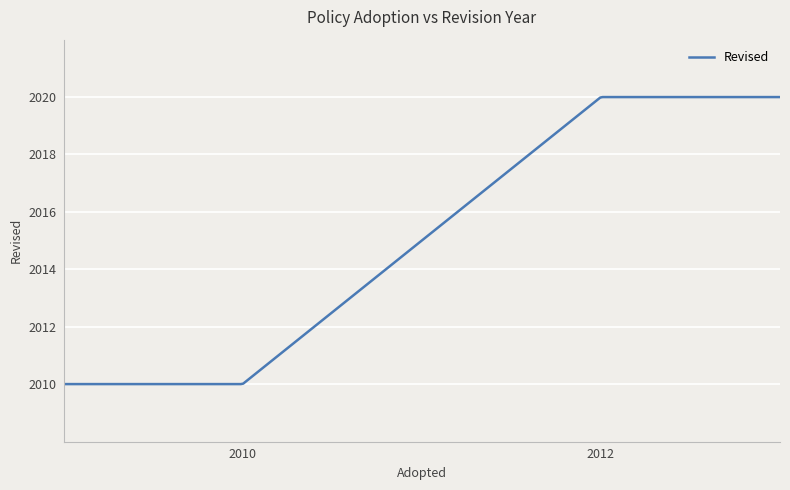

What is the maximum value shown in the chart?

2020.0